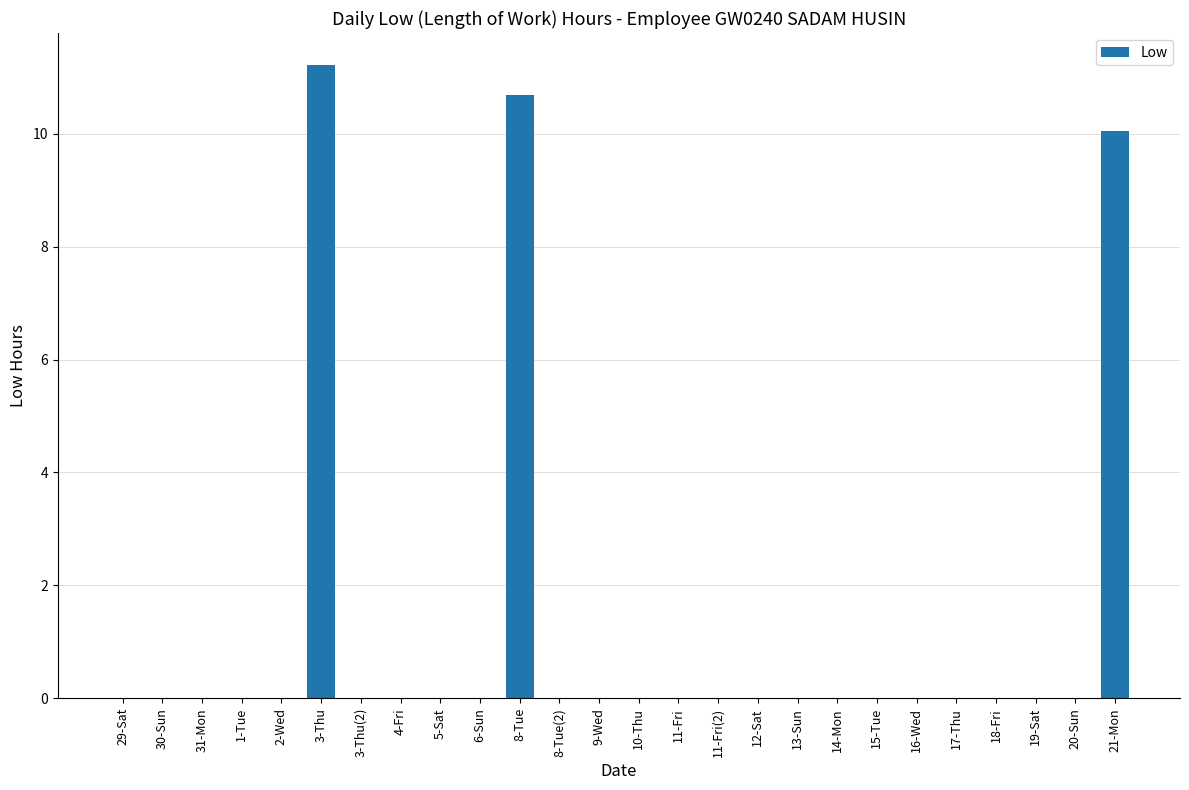

Count the number of data series in this chart.

1